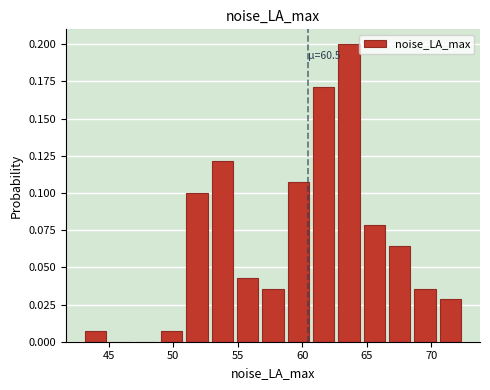

Read against the x-axis, roughly where is the centre of the tallest bar?

63.5